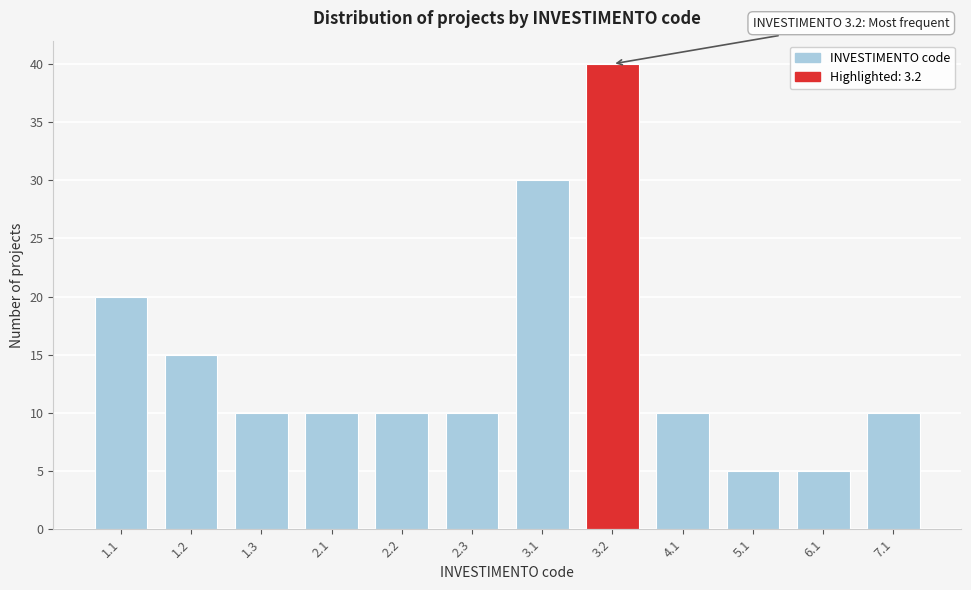

Reading left to right, extract all data points from this chart.

20	15	10	10	10	10	30	40	10	5	5	10